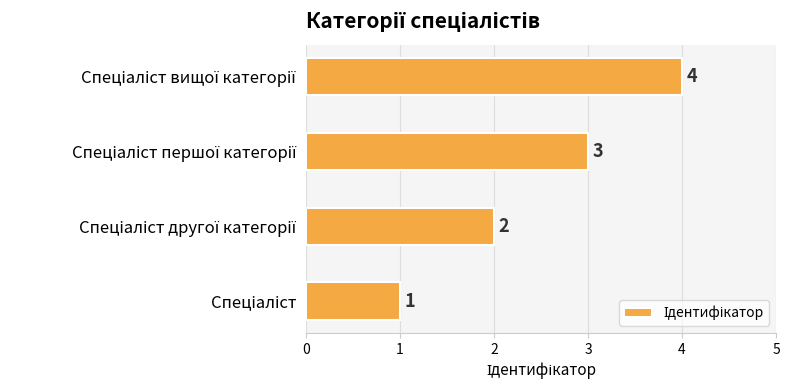

Count the values in the range 2 to 4.

3